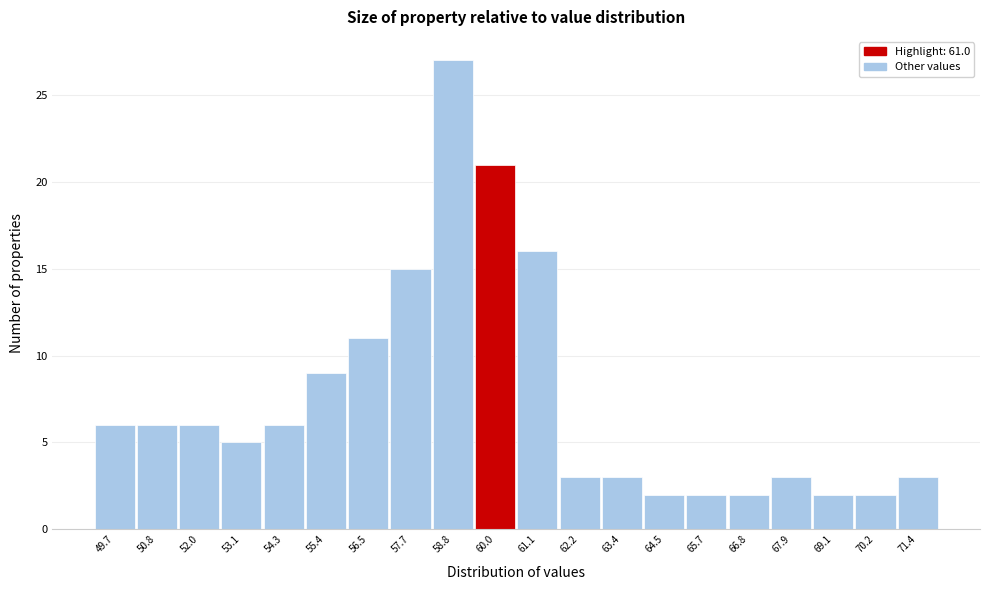

Reading left to right, list all the values displayed in this chart.

49.7=6	50.8=6	52.0=6	53.1=5	54.3=6	55.4=9	56.5=11	57.7=15	58.8=27	60.0=21	61.1=16	62.2=3	63.4=3	64.5=2	65.7=2	66.8=2	67.9=3	69.1=2	70.2=2	71.4=3